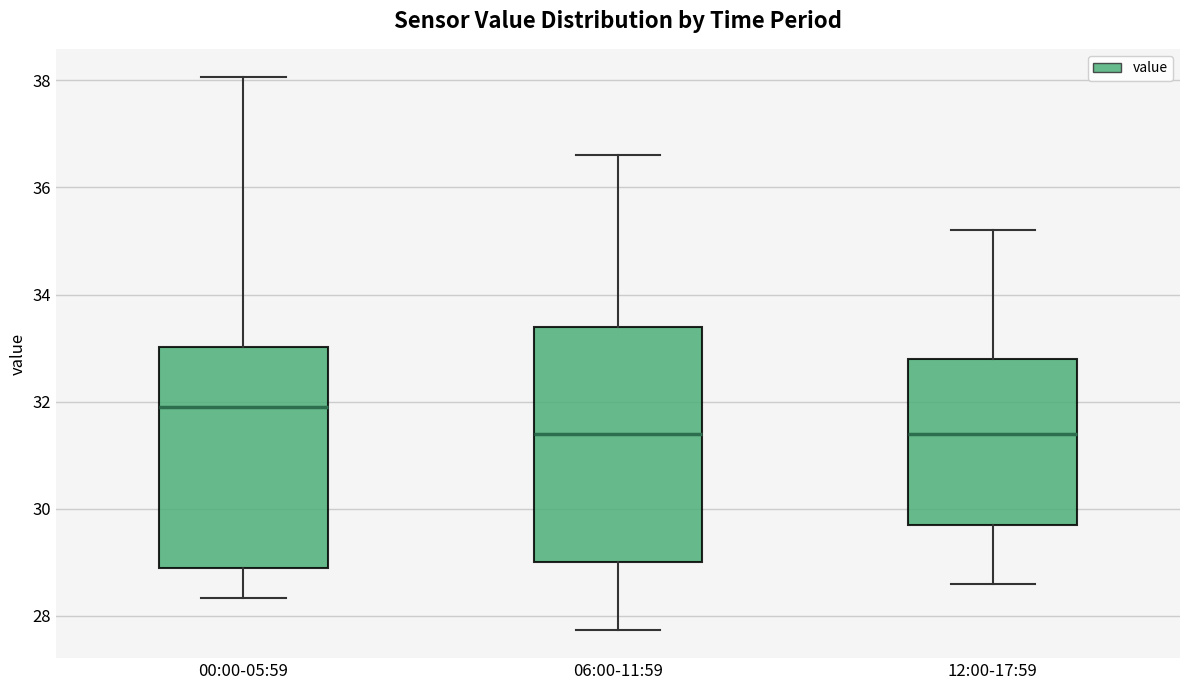

Reading left to right, transcribe this box plot: for each box, give where its median line is, the range the box spans, and where its two whiskers end, as read against the y-axis. The values are not printed on the chart, so give them approximately, as read against the axis.

00:00-05:59: median 32.0, box 29.0 to 33.0, whiskers 28.4 to 38.0
06:00-11:59: median 31.4, box 29.0 to 33.4, whiskers 27.8 to 36.6
12:00-17:59: median 31.4, box 29.8 to 32.8, whiskers 28.6 to 35.2